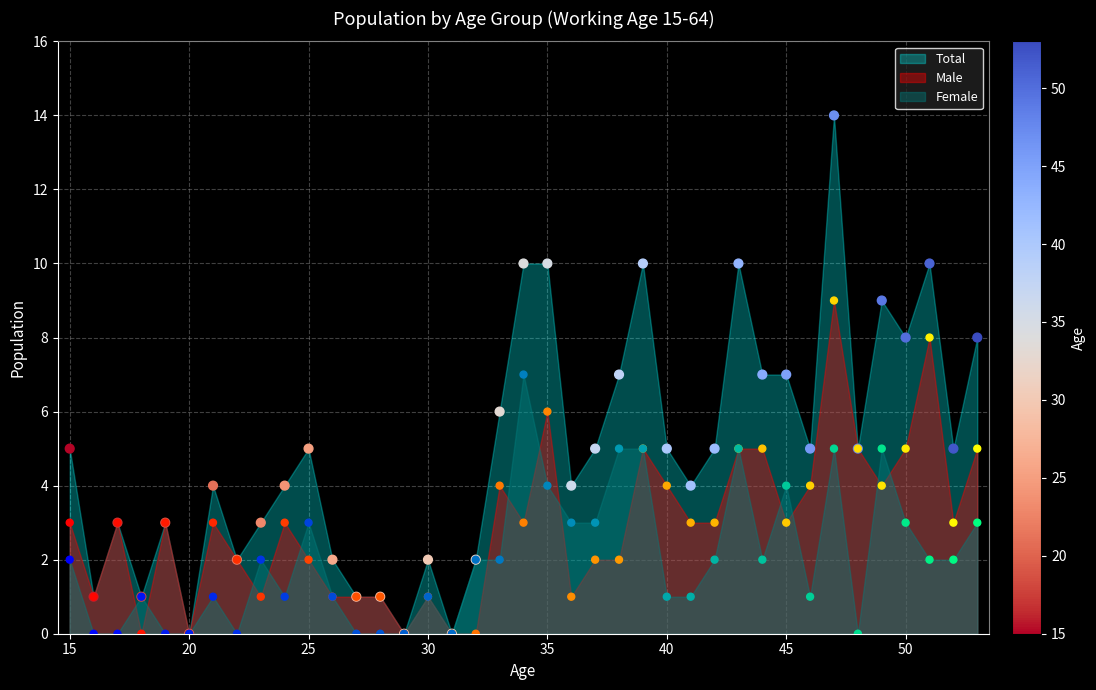

Which series contains the lowest Y value?

Male